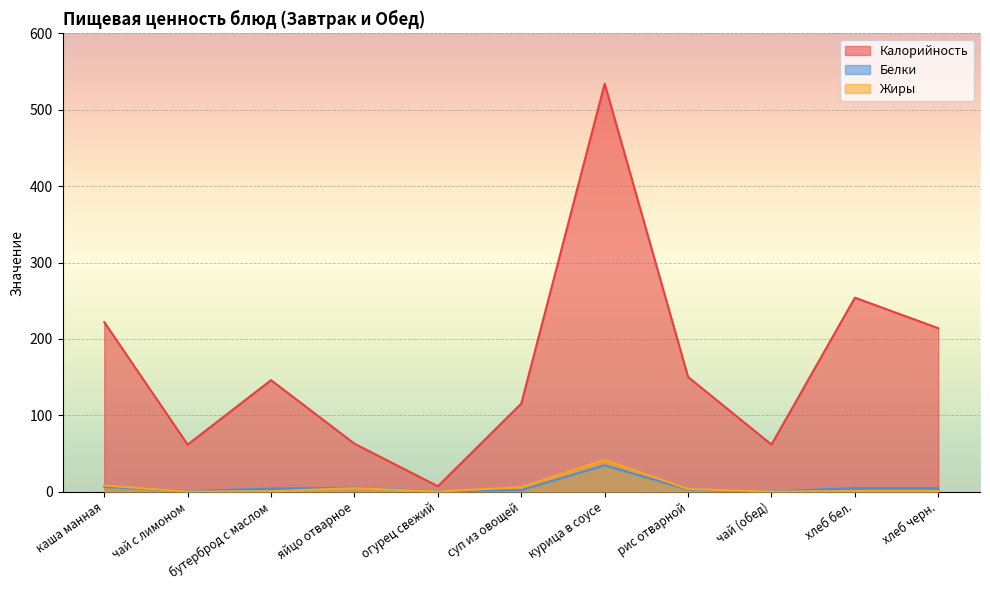

At which category does Калорийность reach its first local peak?

бутерброд с маслом